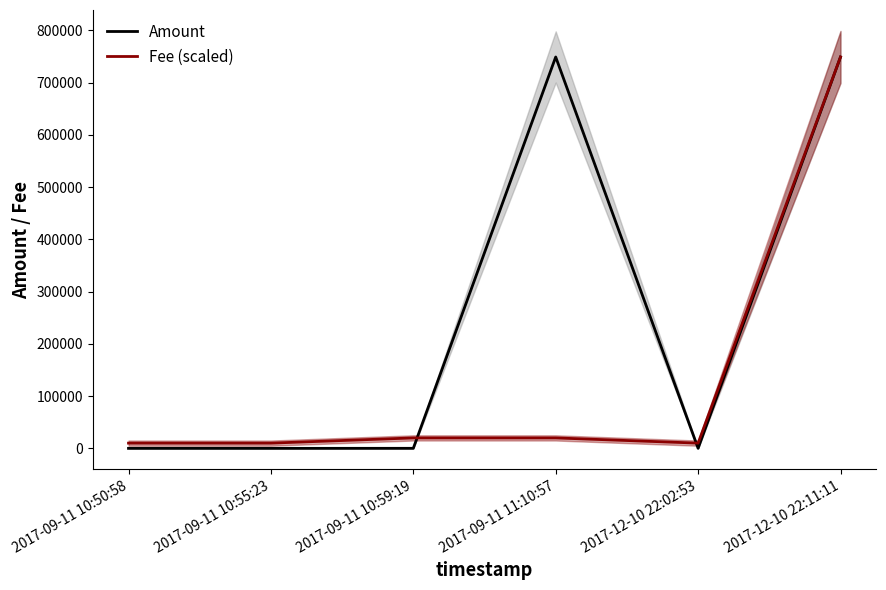

After their last crossing, which series has the higher values: Fee (scaled) or Amount?

Fee (scaled)